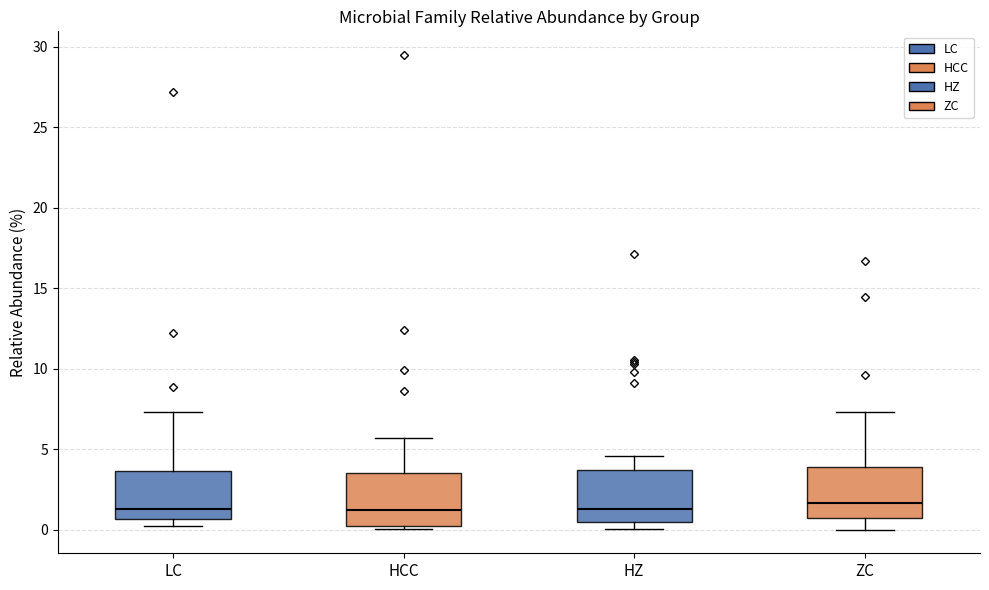

Where does the upper whisker of the box for HCC end on the y-axis? The values are not printed on the chart, so give them approximately, as read against the axis.

5.5